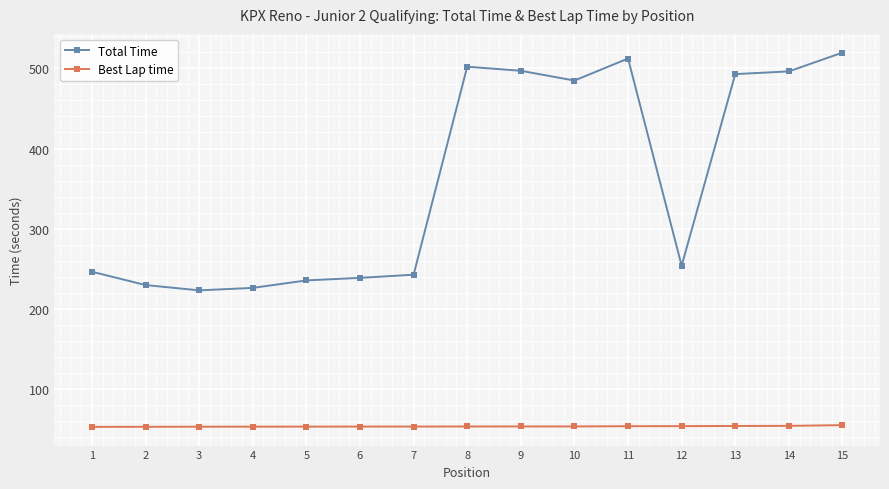

At how many categories does at least one series exceed 454?

7